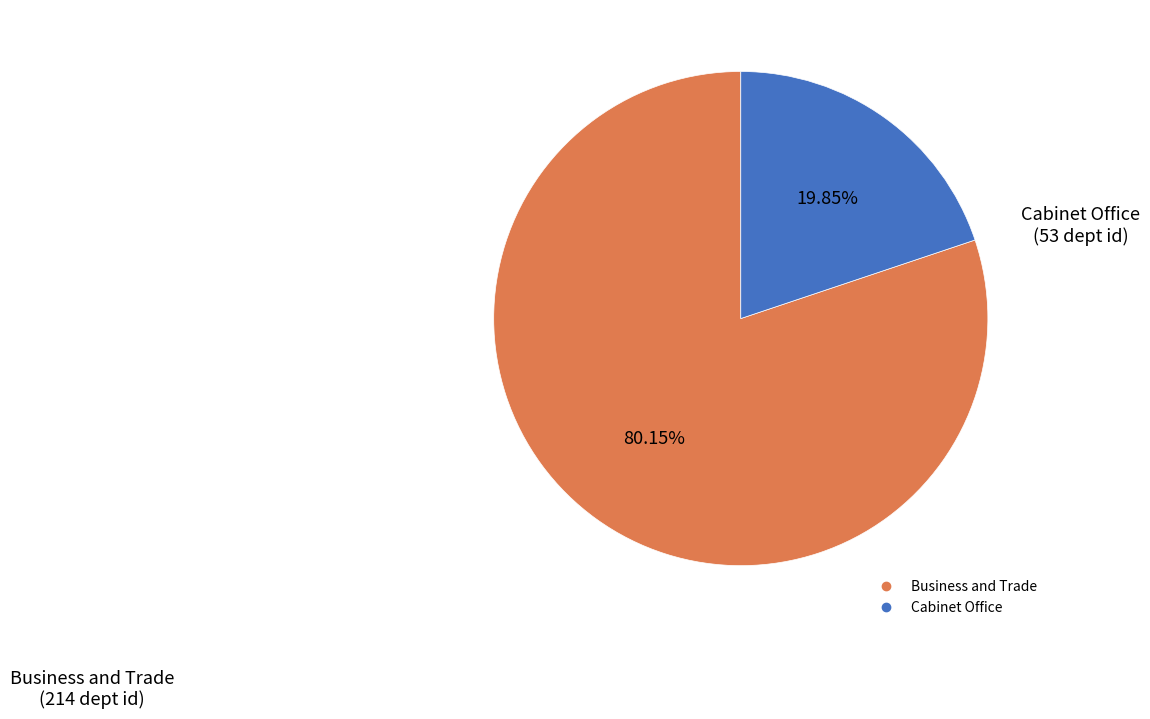

Which slice is the largest?

Business and Trade